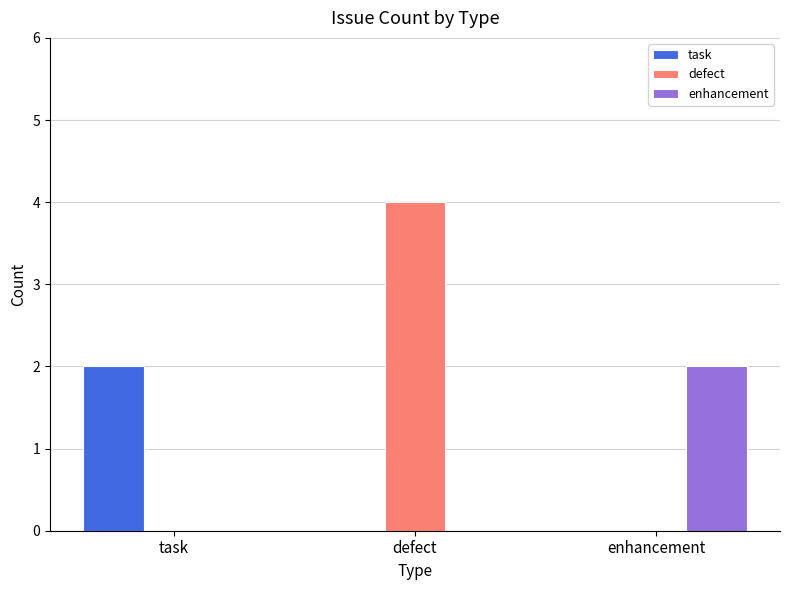

What is the maximum value shown in the chart?

4